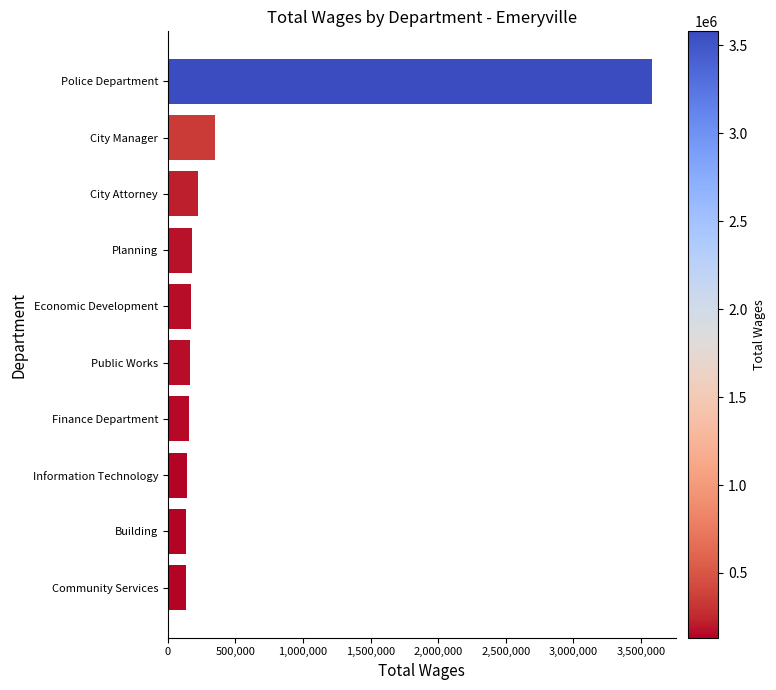

How many bars are there in total?

10